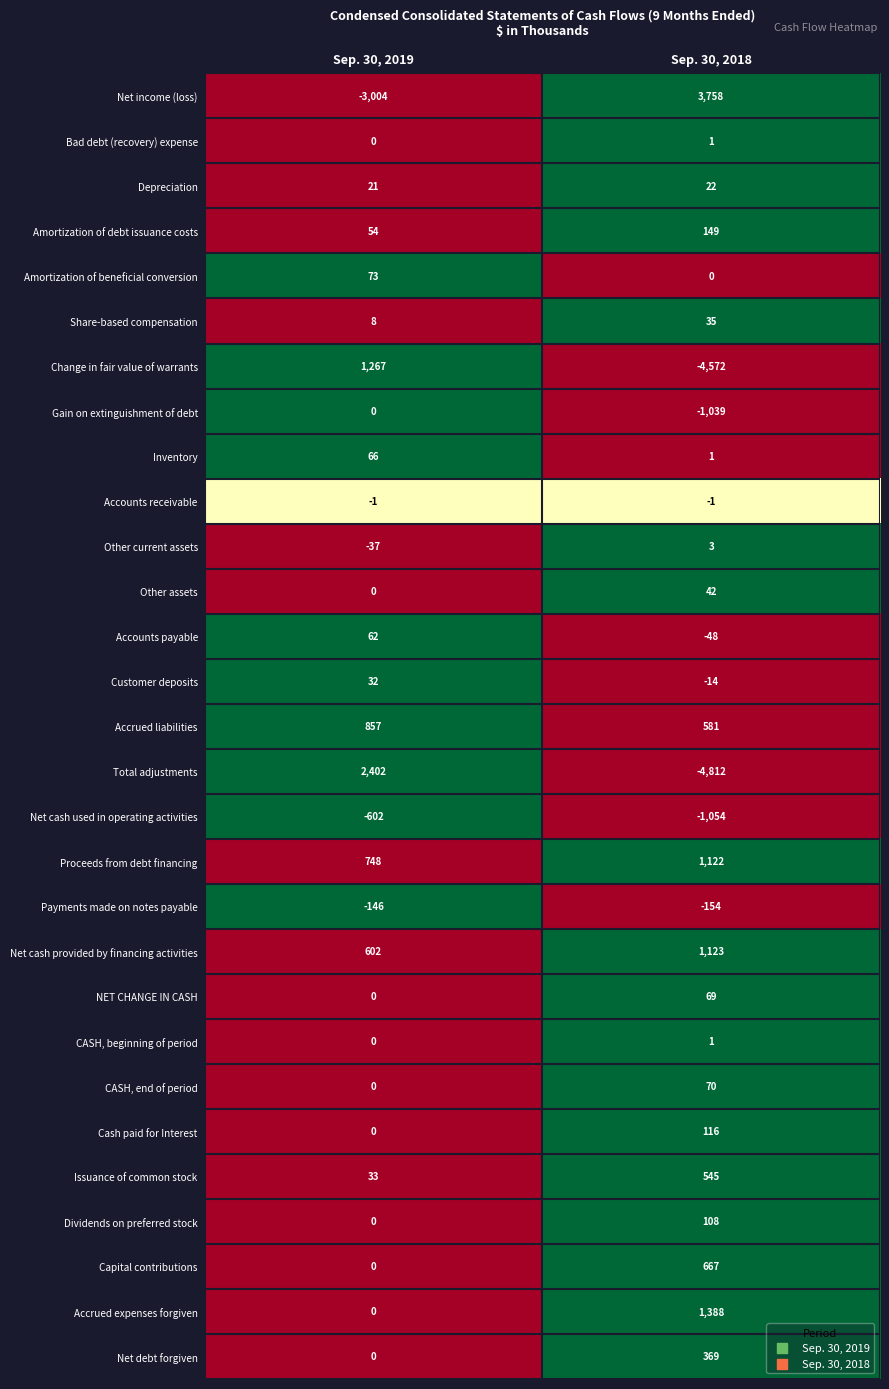

What is the sum of the Gain on extinguishment of debt values at Sep. 30, 2018 and Sep. 30, 2019?

-1039